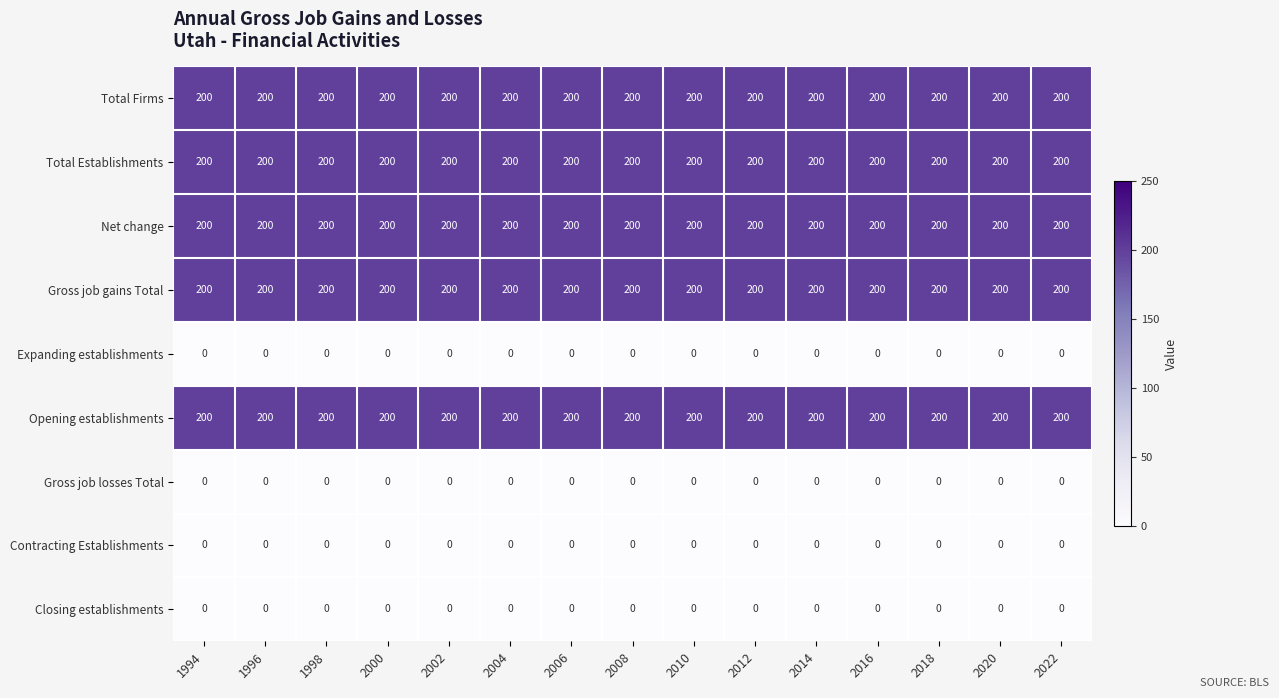

How many distinct data groups are displayed?

9